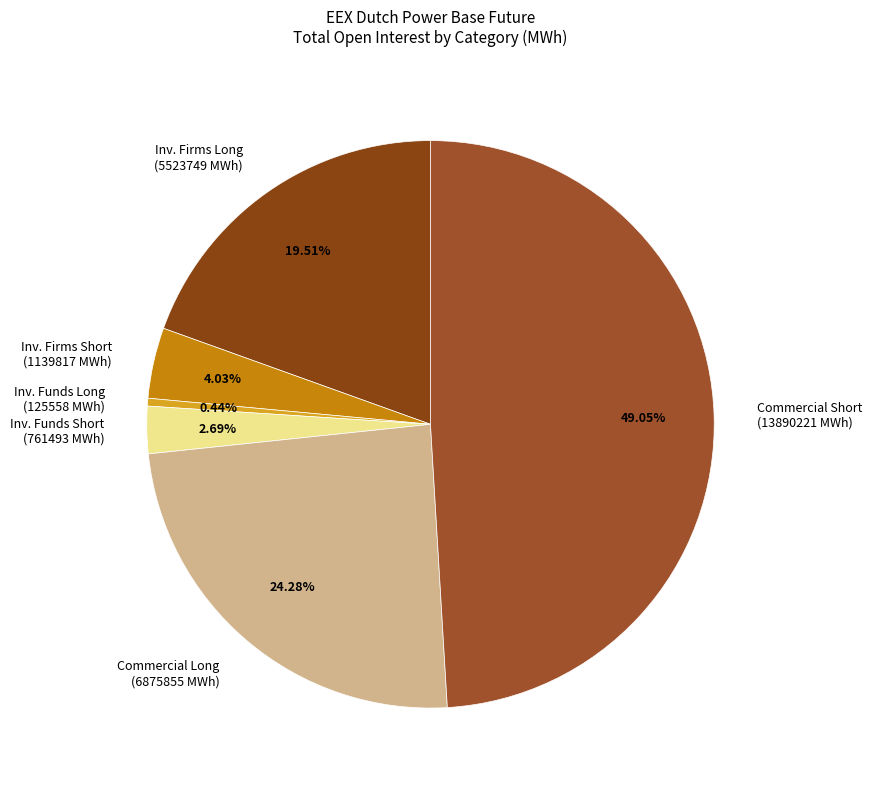

Rank the categories by value from highest to lowest.

Commercial Undertakings Short, Commercial Undertakings Long, Investment Firms or credit institutions Long, Investment Firms or credit institutions Short, Investment Funds Short, Investment Funds Long